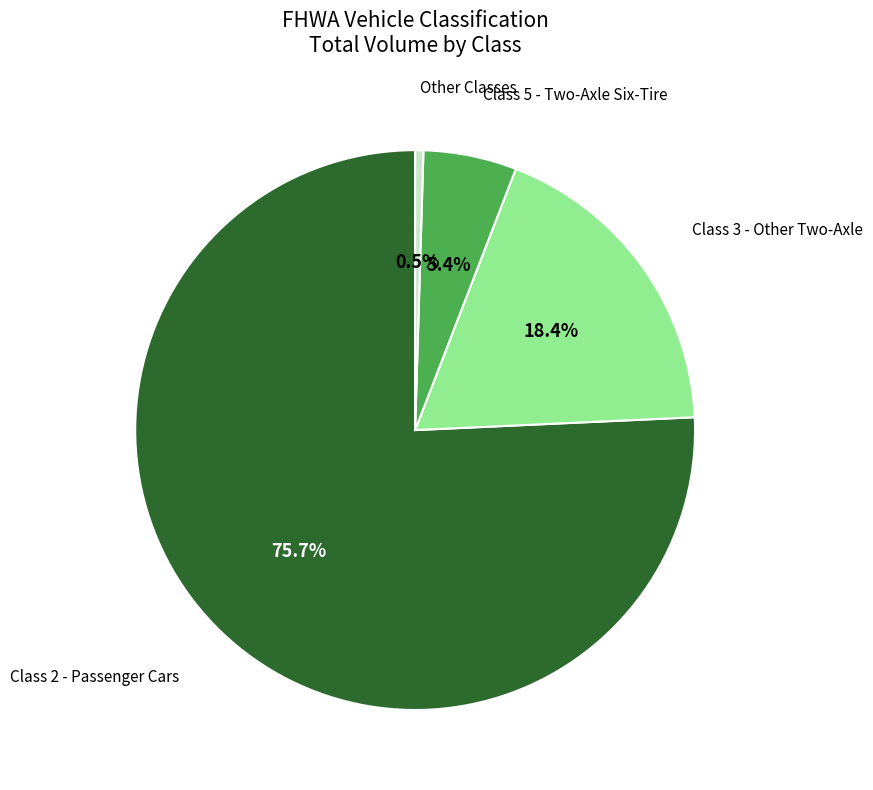

Is there a majority slice in this chart?

Yes